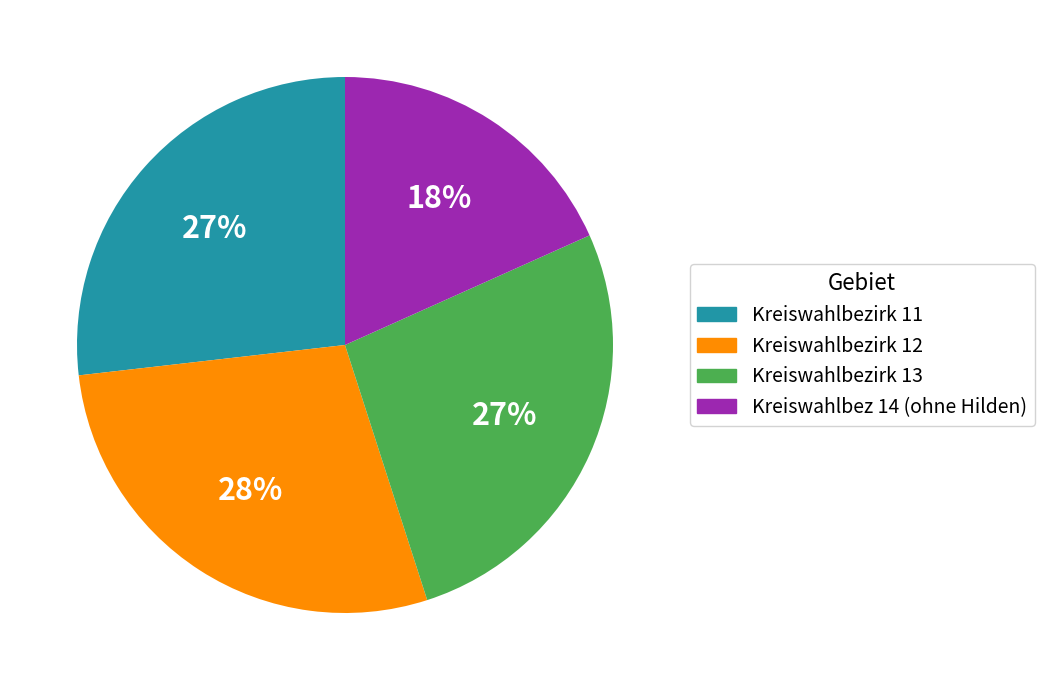

To the nearest percent, what is the average slice percentage?

25%